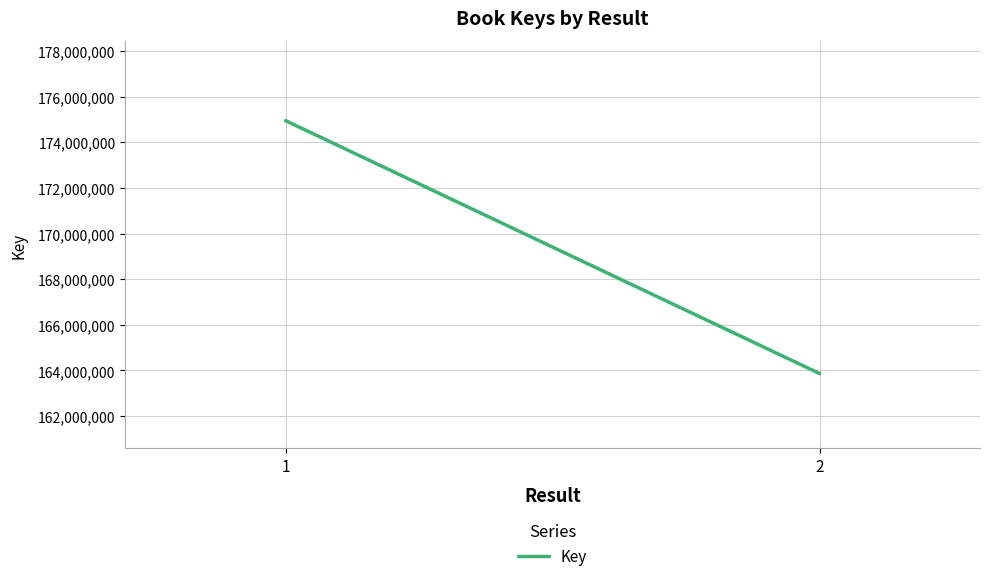

Between 1 and 2, which is larger?

1